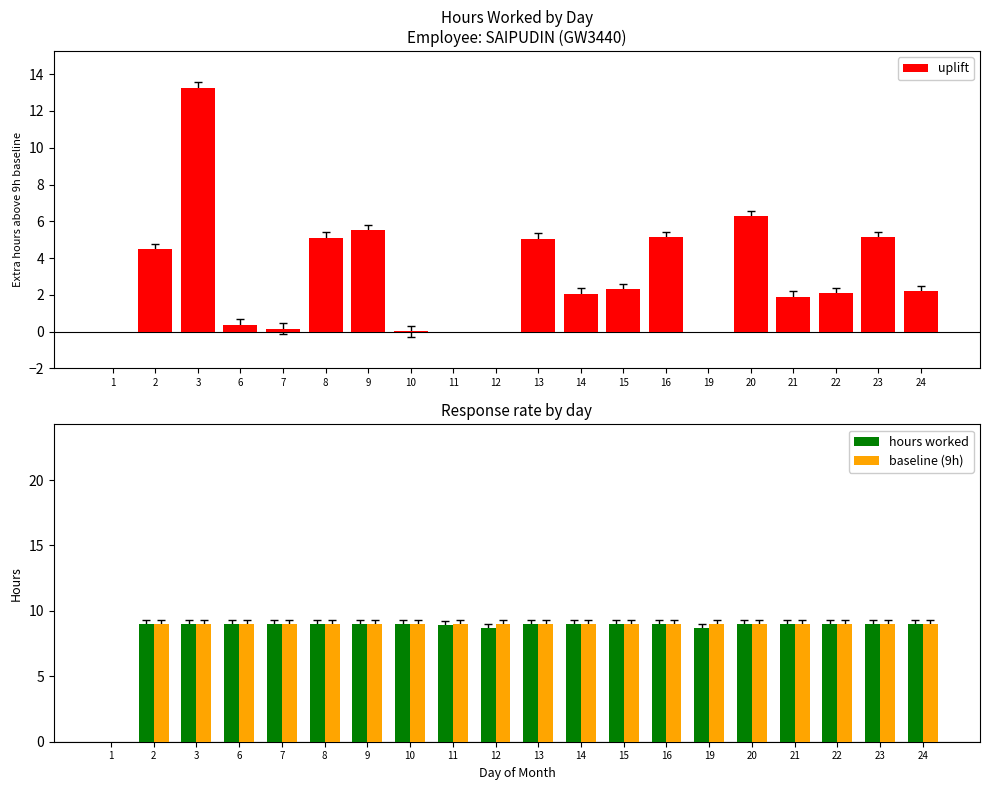

List the series in order of their peak value, lowest first.

hours worked, baseline (9h), uplift